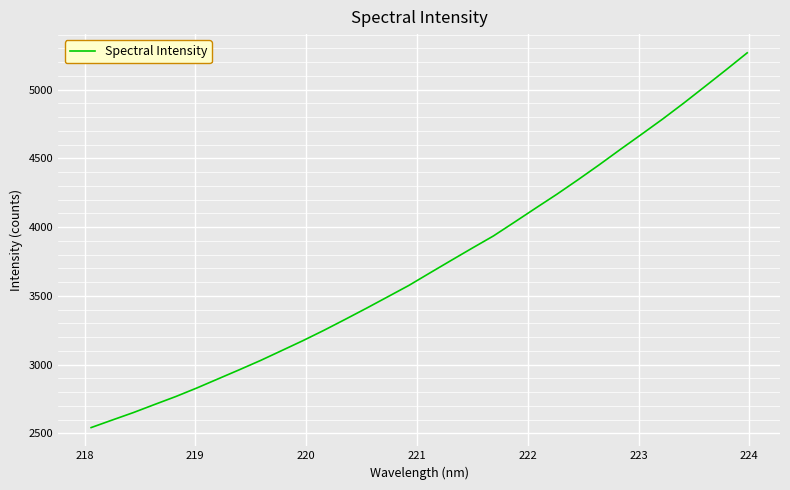

What is the smallest value displayed?

2542.5